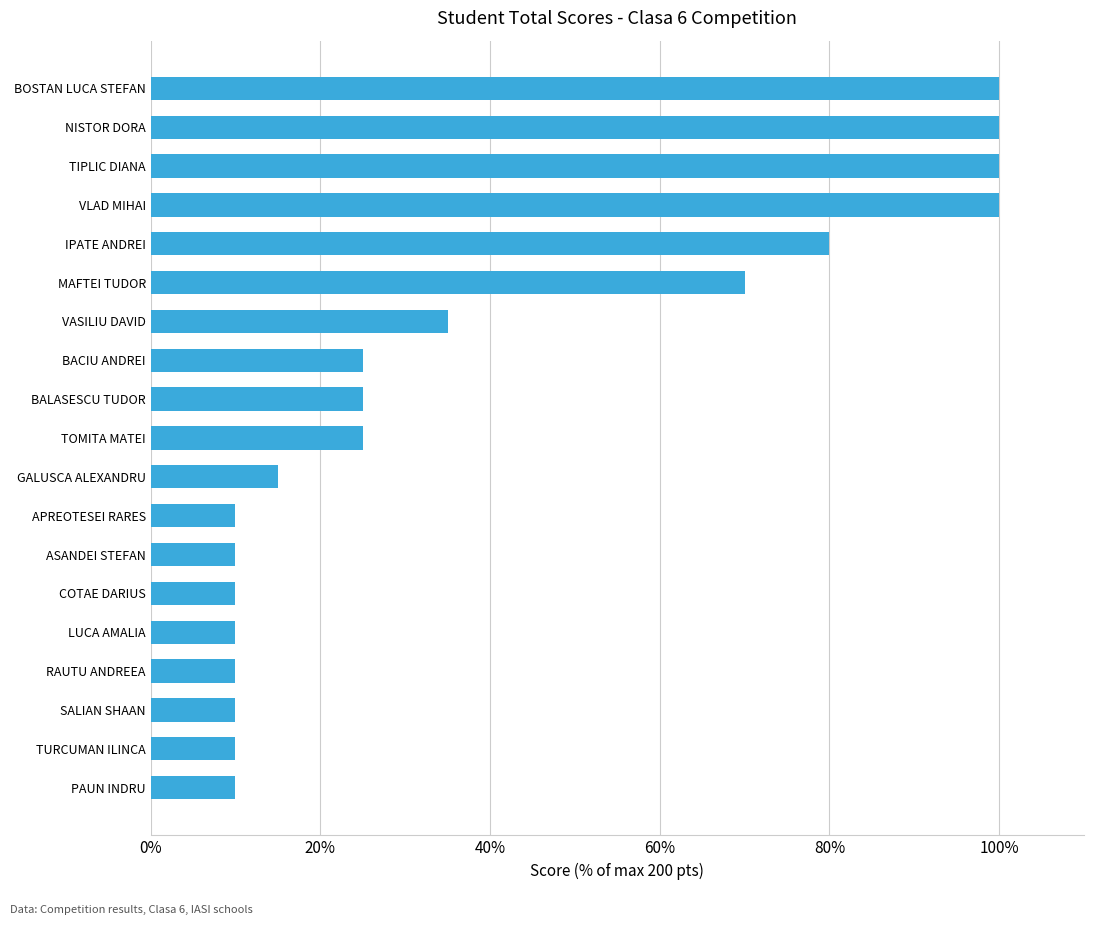

Reading top to bottom, what are all the values shown in this chart?

BOSTAN LUCA STEFAN=100	NISTOR DORA=100	TIPLIC DIANA=100	VLAD MIHAI=100	IPATE ANDREI=80	MAFTEI TUDOR=70	VASILIU DAVID=35	BACIU ANDREI=25	BALASESCU TUDOR=25	TOMITA MATEI=25	GALUSCA ALEXANDRU=15	APREOTESEI RARES=10	ASANDEI STEFAN=10	COTAE DARIUS=10	LUCA AMALIA=10	RAUTU ANDREEA=10	SALIAN SHAAN=10	TURCUMAN ILINCA=10	PAUN INDRU=10